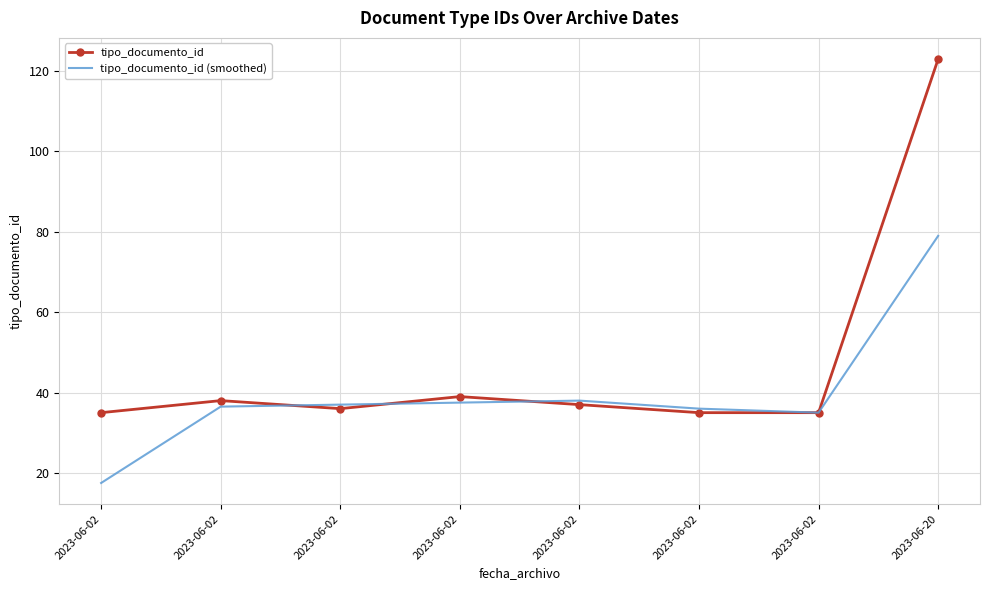

What are all the series names shown in the legend?

tipo_documento_id, tipo_documento_id (smoothed)